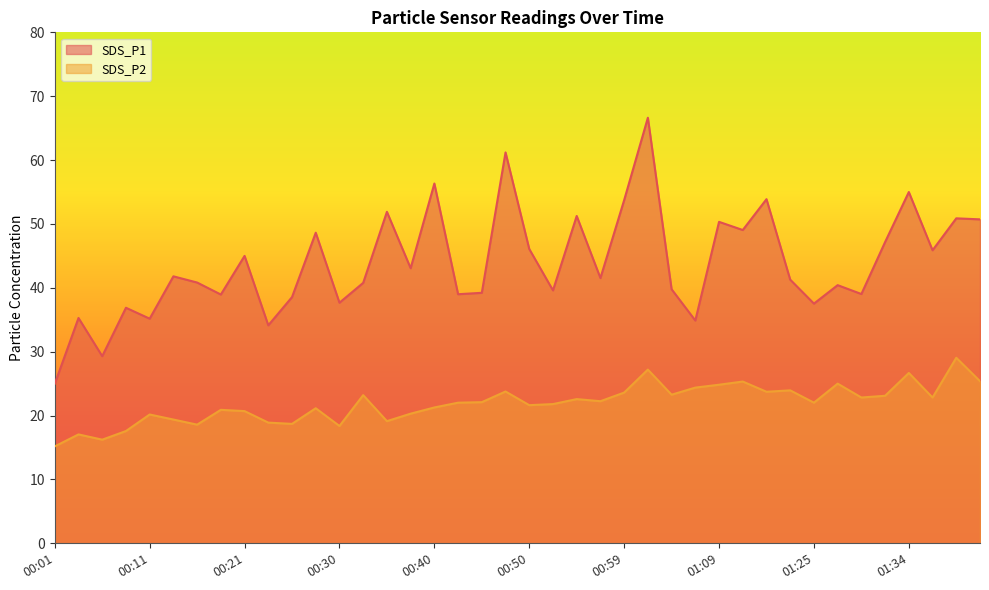

What is the spread (max minus min) of values at 00:55?

28.7